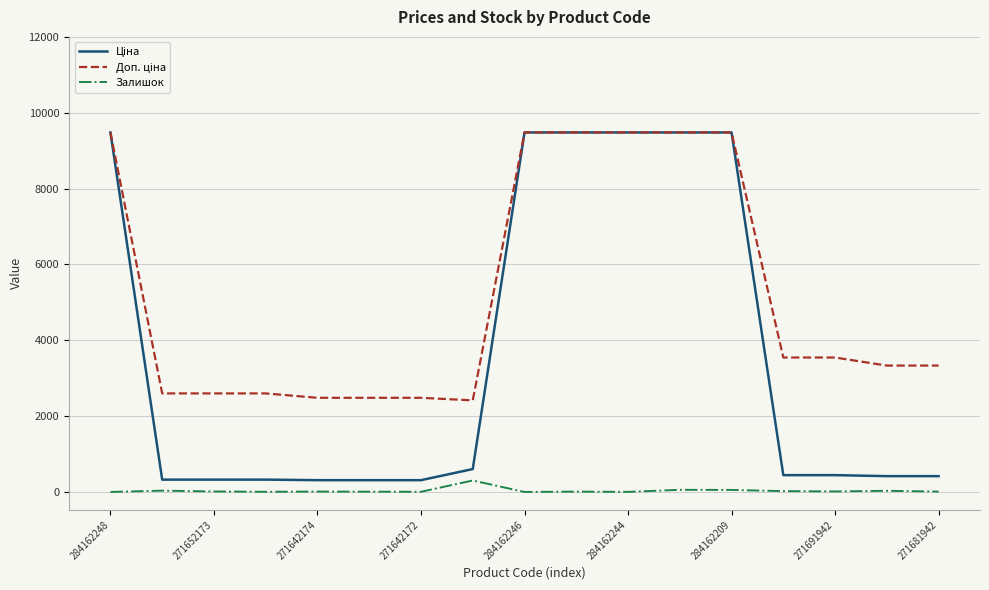

What is the greatest value displayed?

9480.1